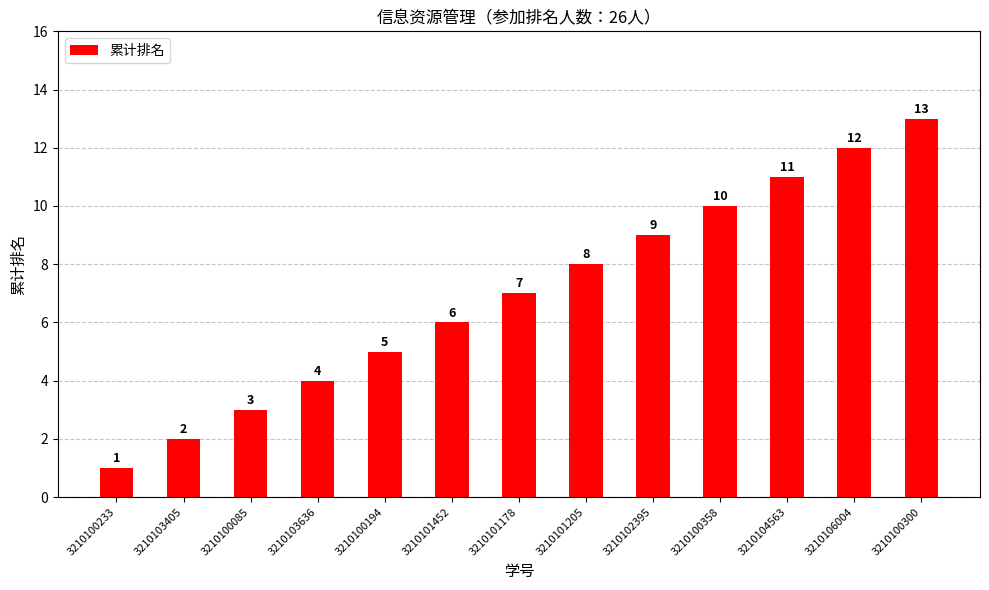

Does the chart contain any negative values?

No